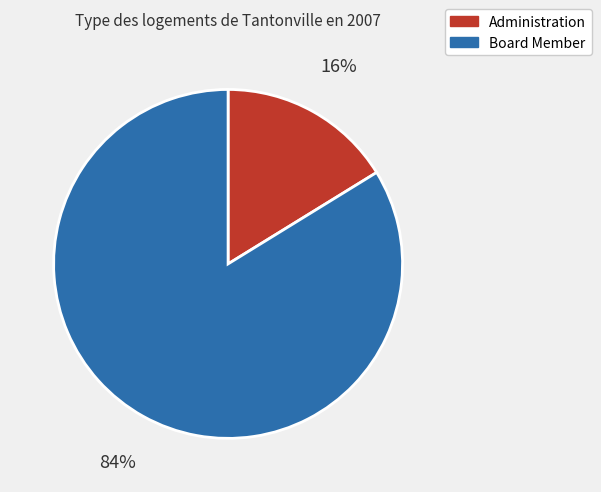

Is the sum of Administration and Board Member greater than half?

Yes